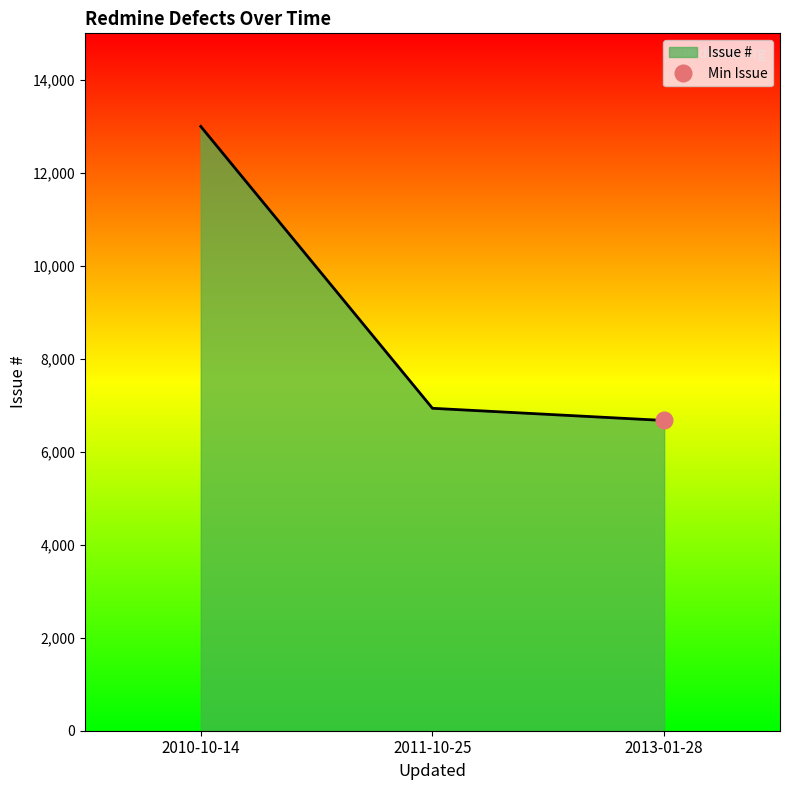

How many data points are less than 6935?

1